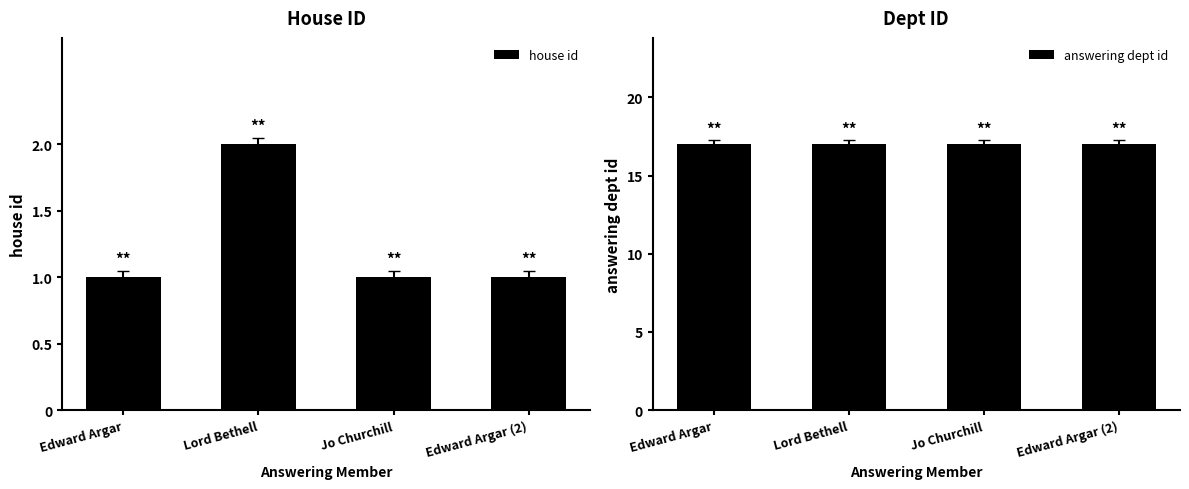

Reading right to left, what are all the values shown in this chart?

house id: 1	1	2	1
answering dept id: 17	17	17	17